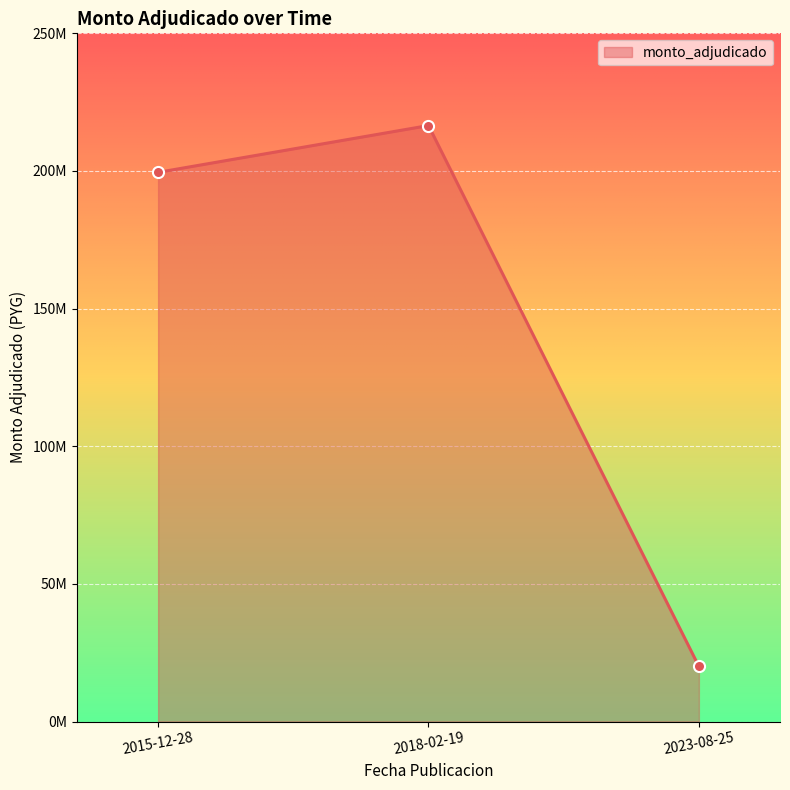

What is the sum of all values?

436000000